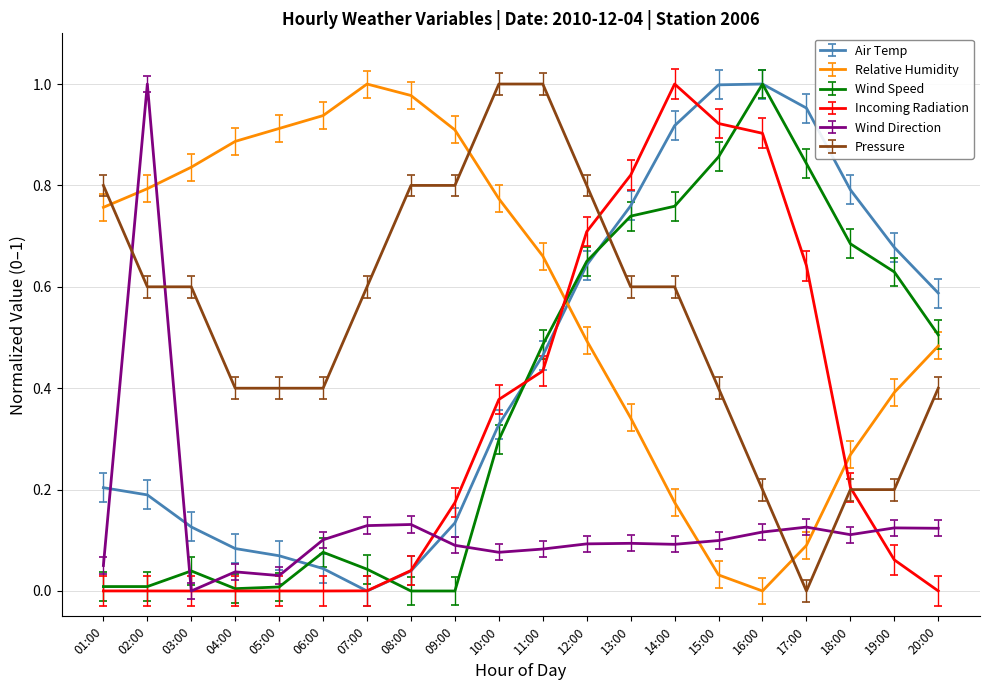

In Air Temp, how many points are lower than both neighbors (excluding endpoints)?

1